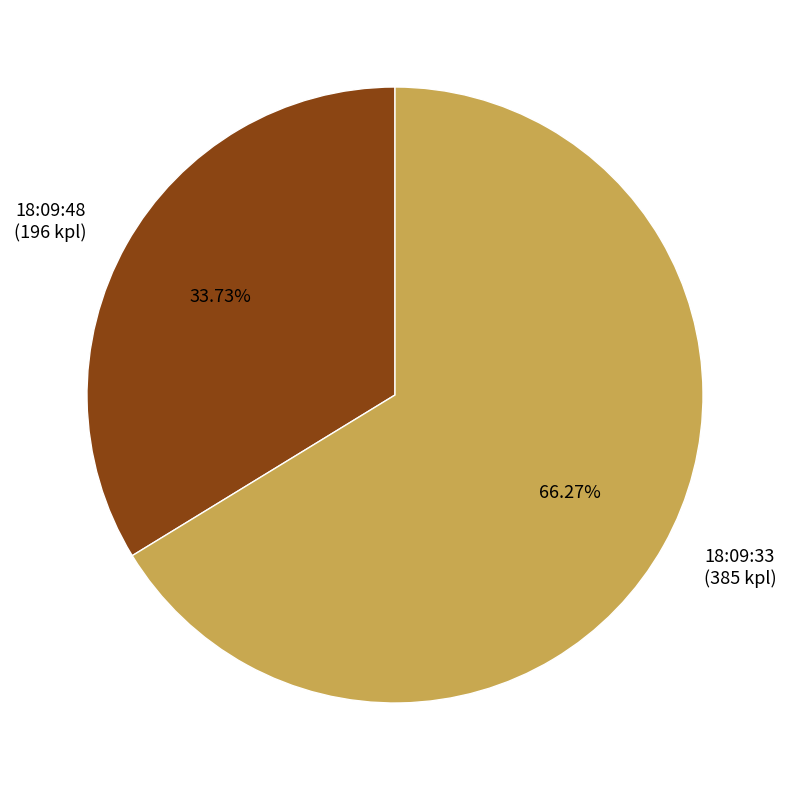

Which category has the biggest portion of the pie?

18:09:33